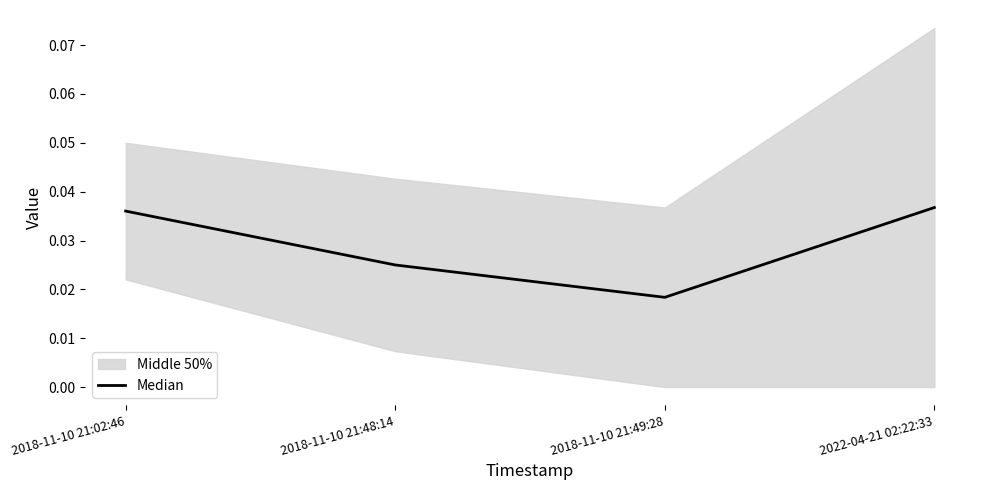

How many interior local valleys does the Median series have?

1